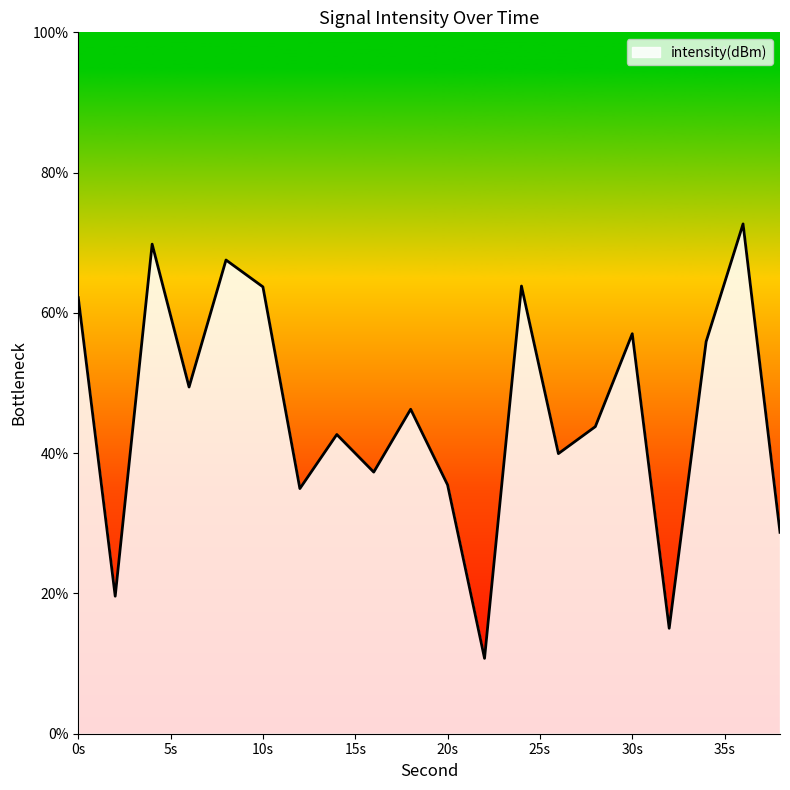

What is the difference between the maximum and minimum values?

61.9